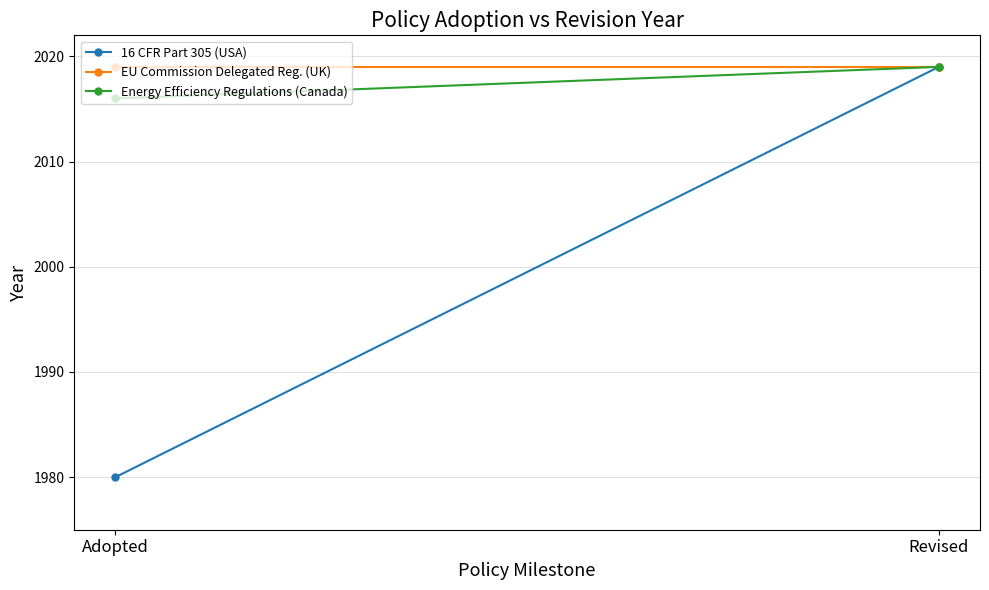

Which category has the highest value in the 16 CFR Part 305 (USA) series?

Revised